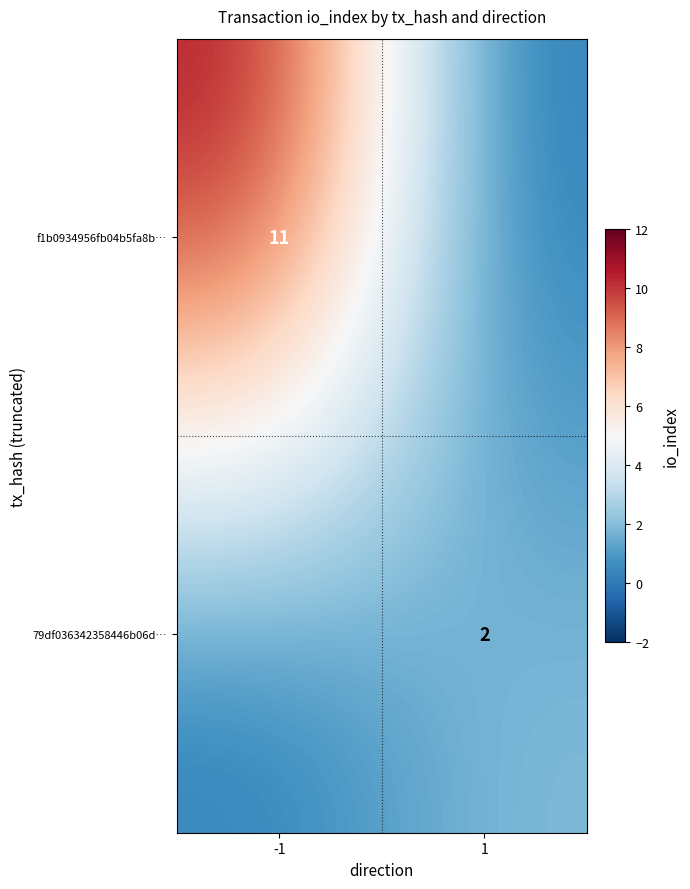

The f1b0934956fb04b5fa8b… series shows 4 at -1. True or false?

False